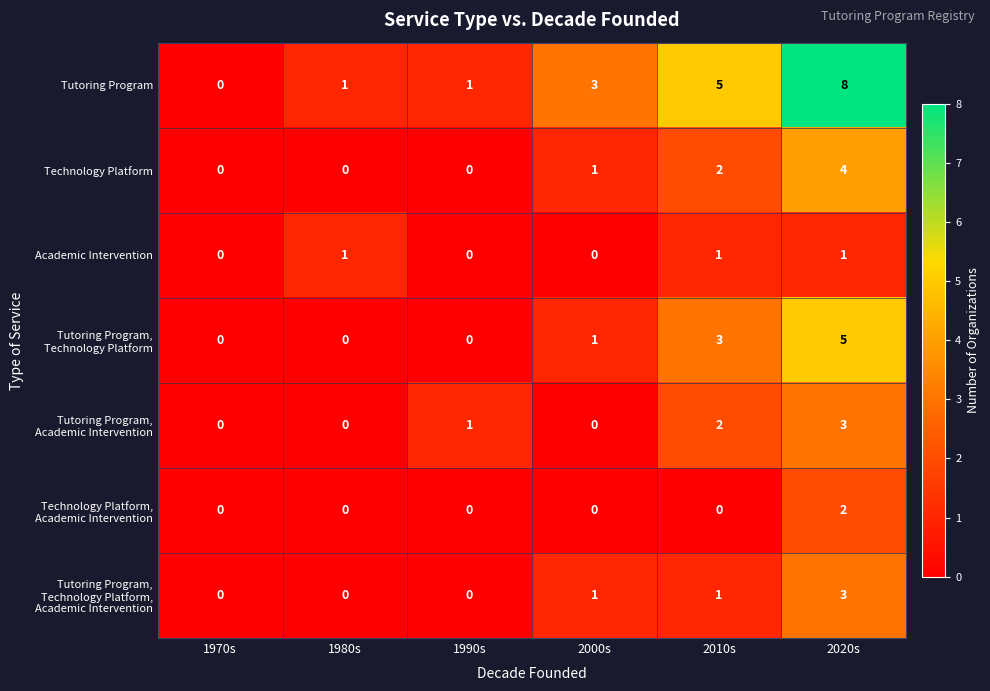

What is the difference between the maximum and minimum values in the Tutoring Program series?

8